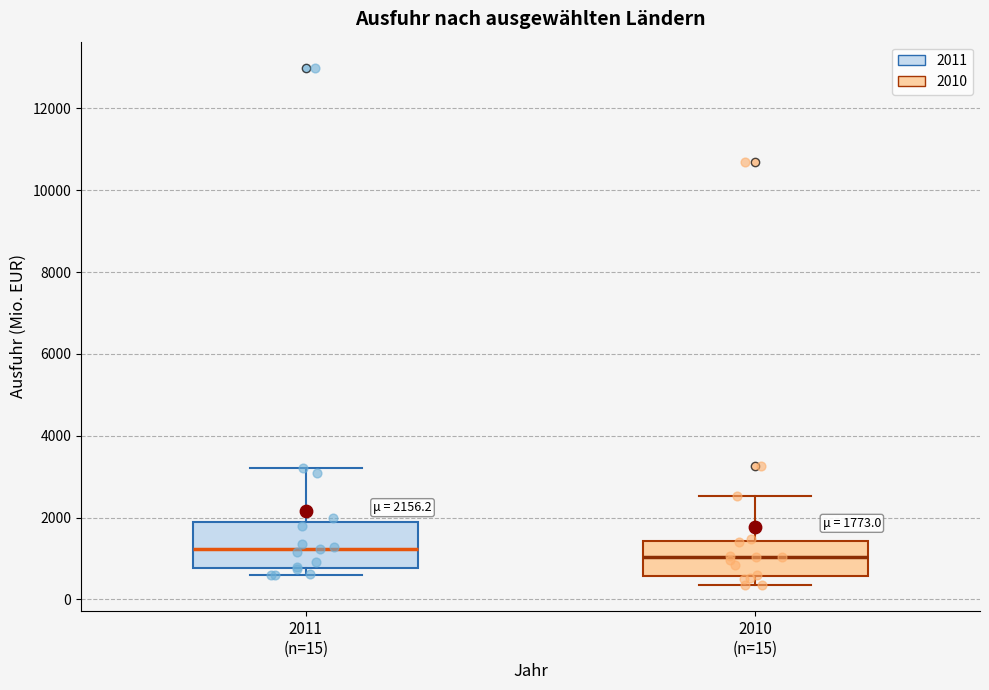

Which box is the tallest, from its lower edge to its upper edge?

2011 (n=15)